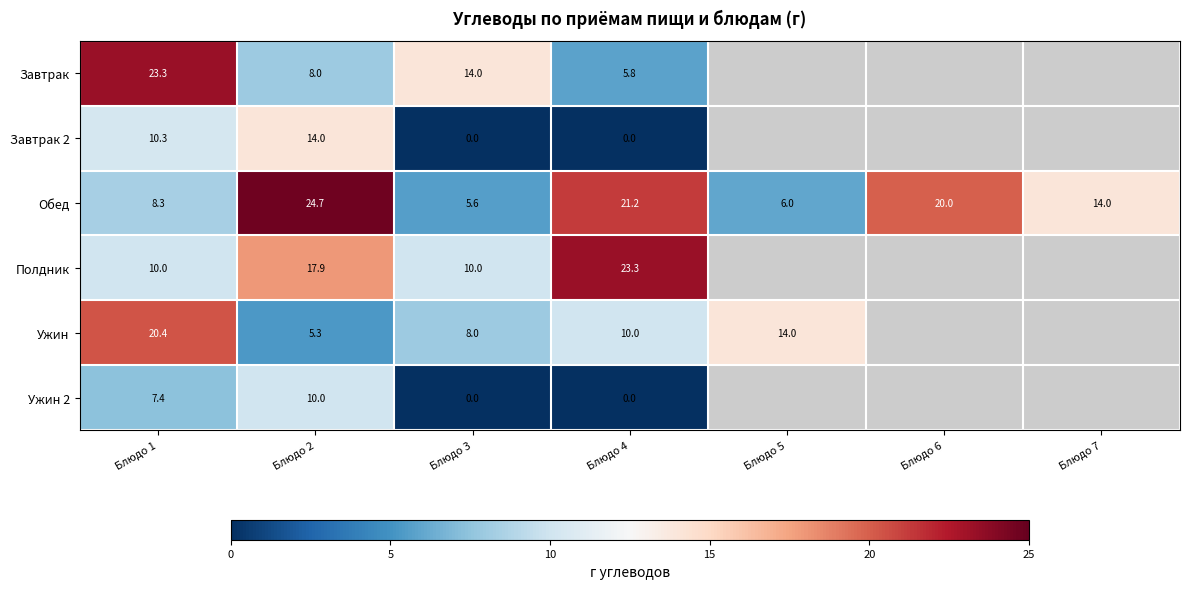

What is the spread (max minus min) of values at Блюдо 2?

19.4